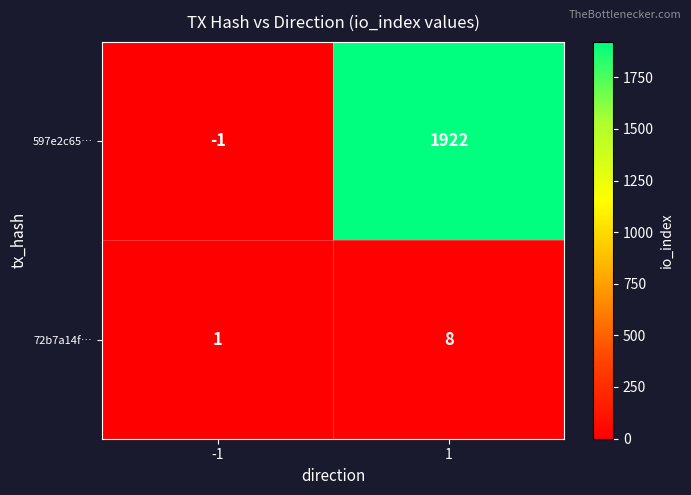

What is the sum of all 597e2c65… values?

1921